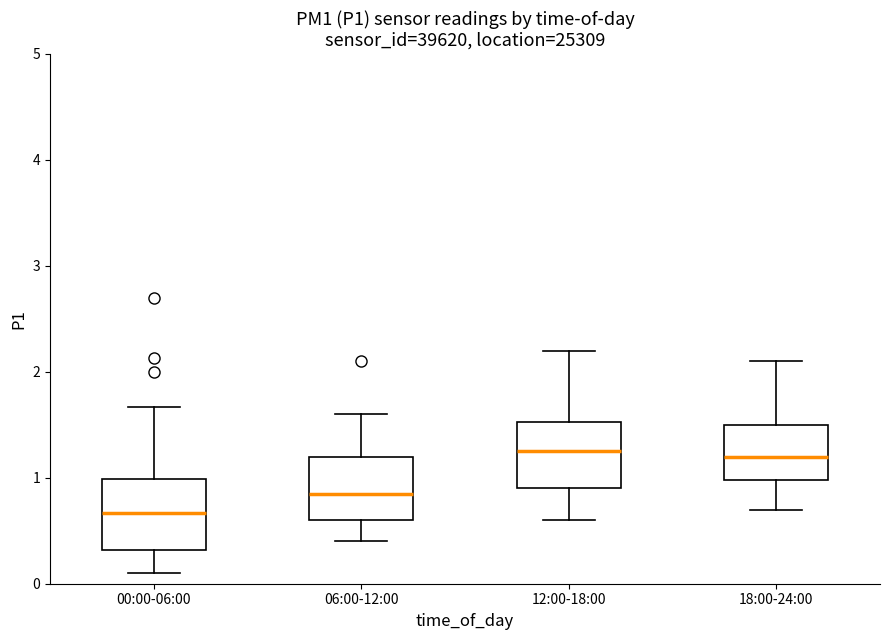

Where does the median line of the box for 12:00-18:00 sit on the y-axis? The values are not printed on the chart, so give them approximately, as read against the axis.

1.3